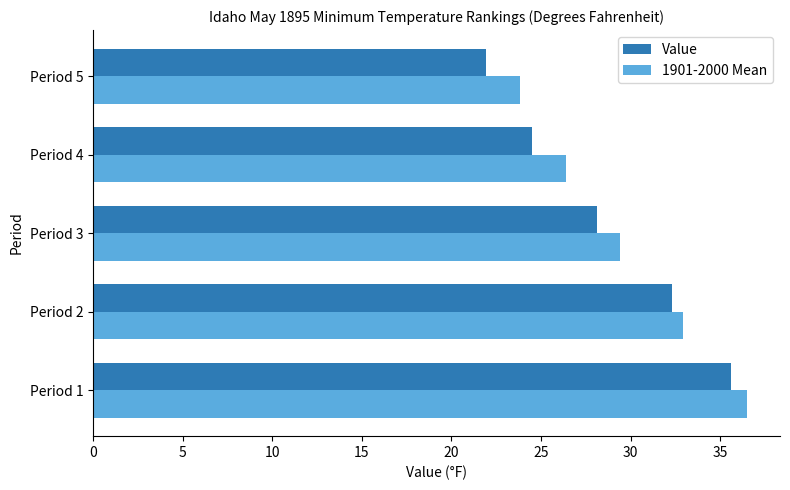

Is it true that Value equals 24.5 at Period 4?

True